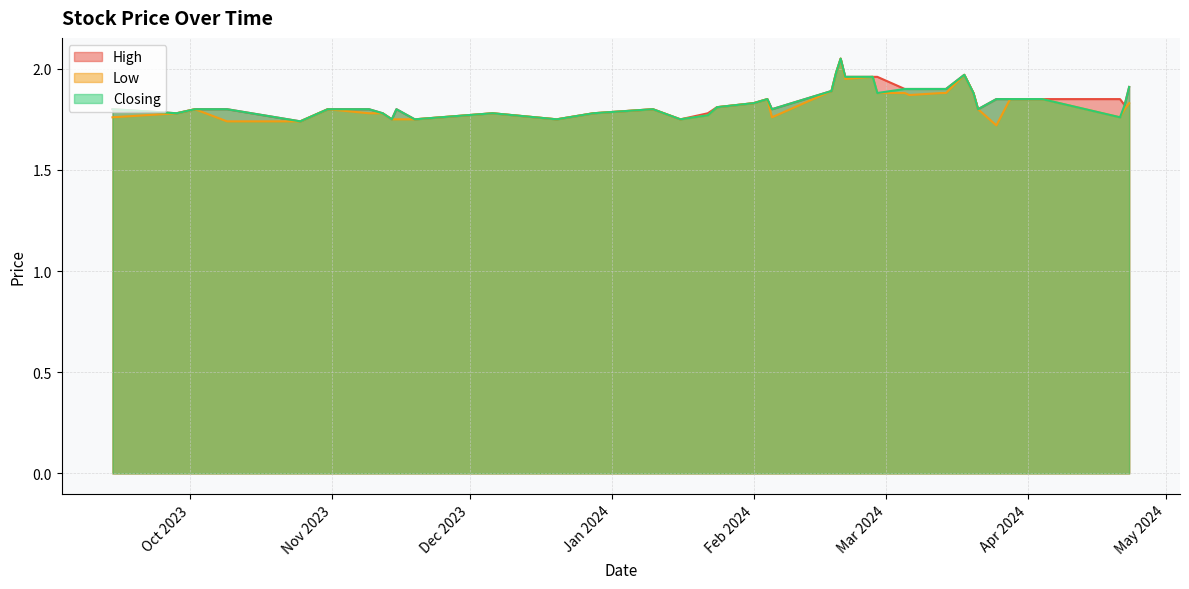

Which series has the widest spread of values?

Low